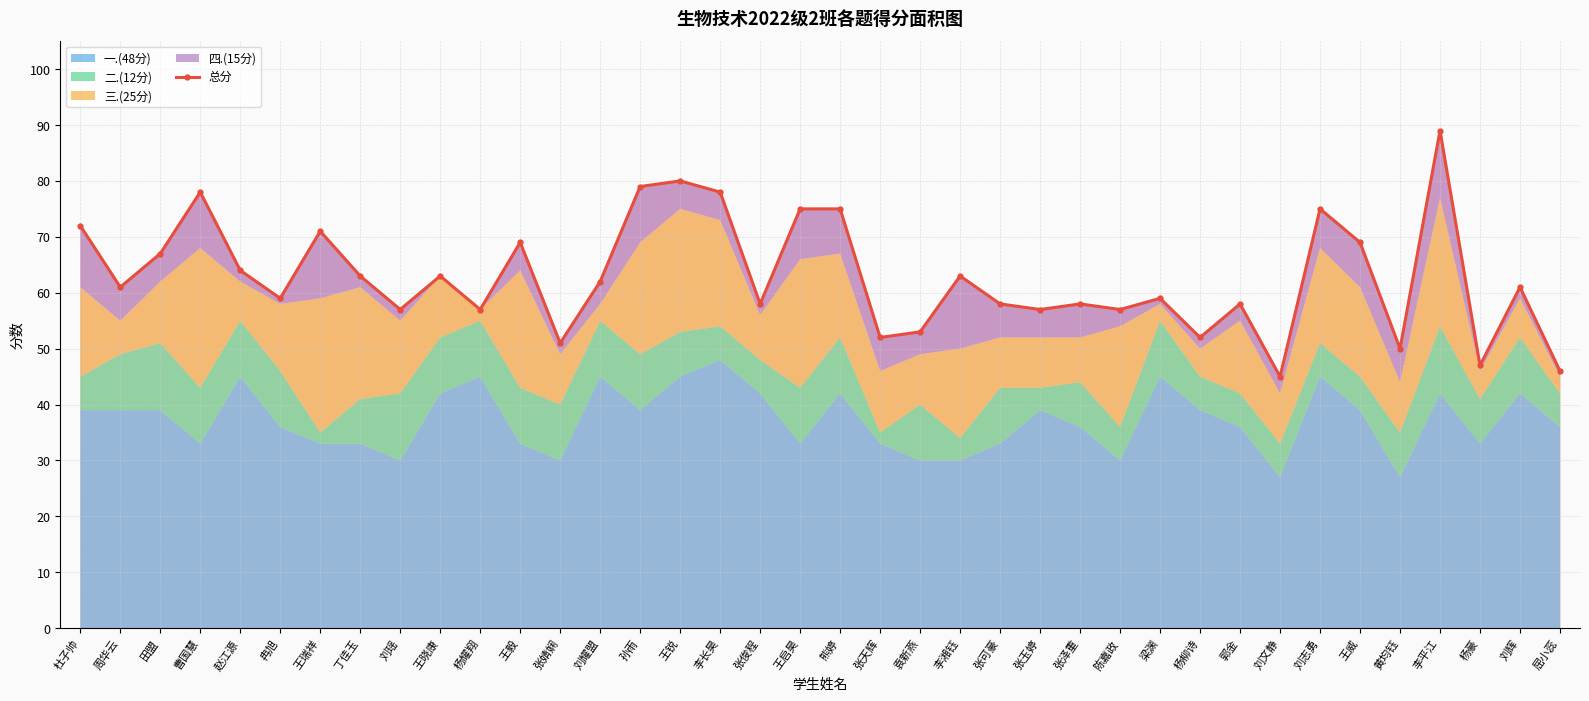

Where is the data nearest to the value 67?

田盟